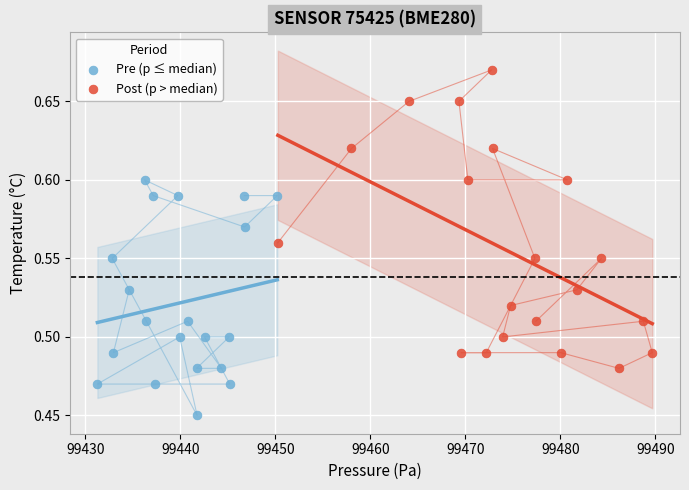

Which series reaches the maximum Y coordinate?

Post (p > median)